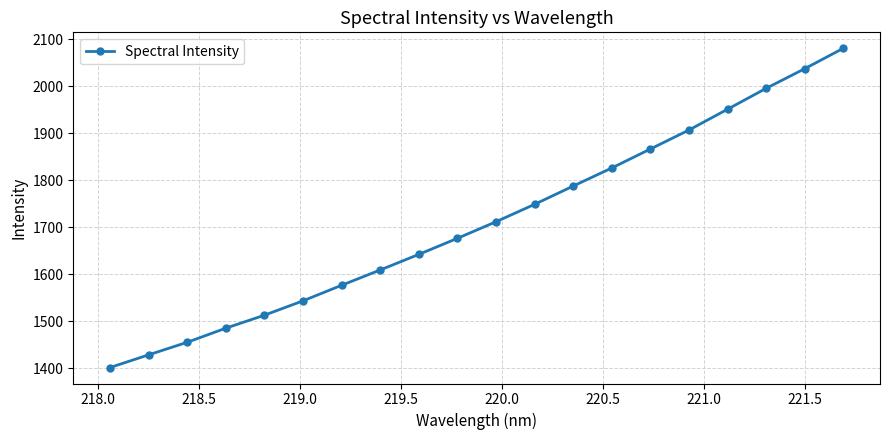

True or false: the data has more than 0 interior local peaks.

False